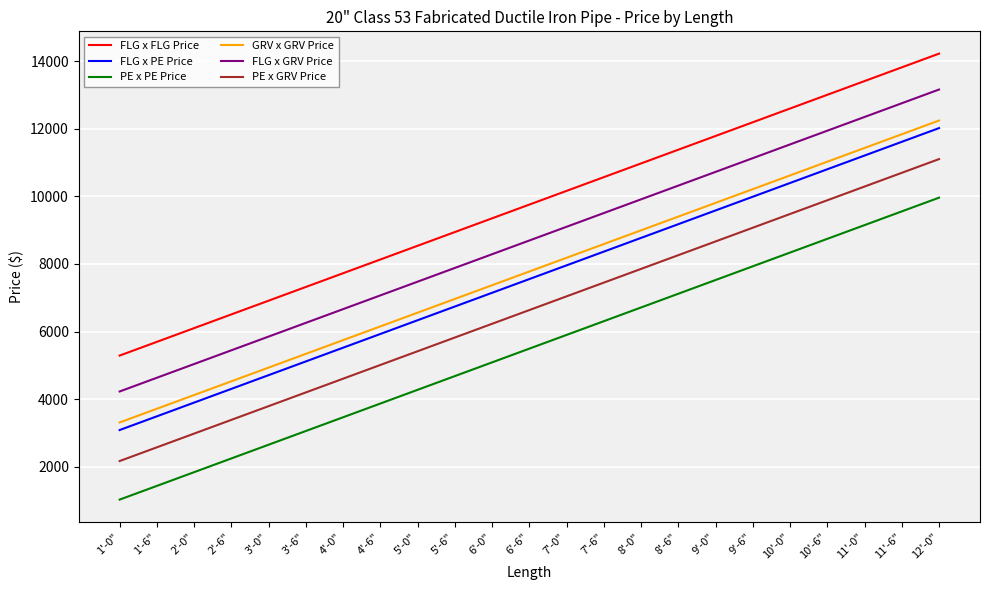

Rank the categories by PE x GRV Price value from highest to lowest.

12'-0", 11'-6", 11'-0", 10'-6", 10'-0", 9'-6", 9'-0", 8'-6", 8'-0", 7'-6", 7'-0", 6'-6", 6'-0", 5'-6", 5'-0", 4'-6", 4'-0", 3'-6", 3'-0", 2'-6", 2'-0", 1'-6", 1'-0"